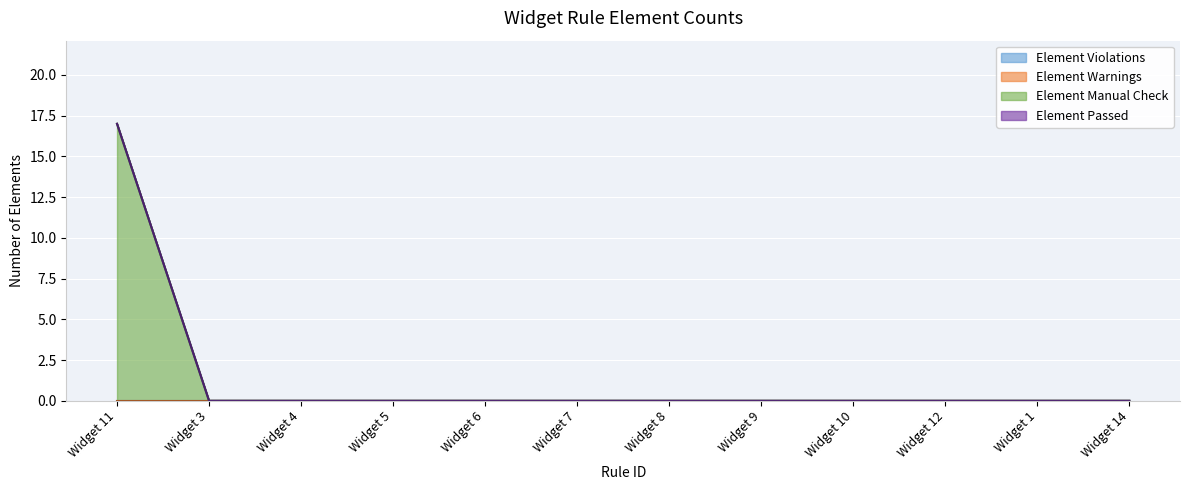

Which category has the highest value across all series?

Widget 11